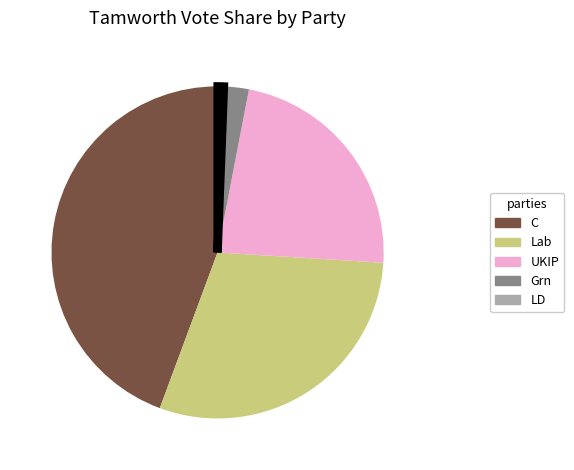

Is it true that Grn is 2% of the pie?

True